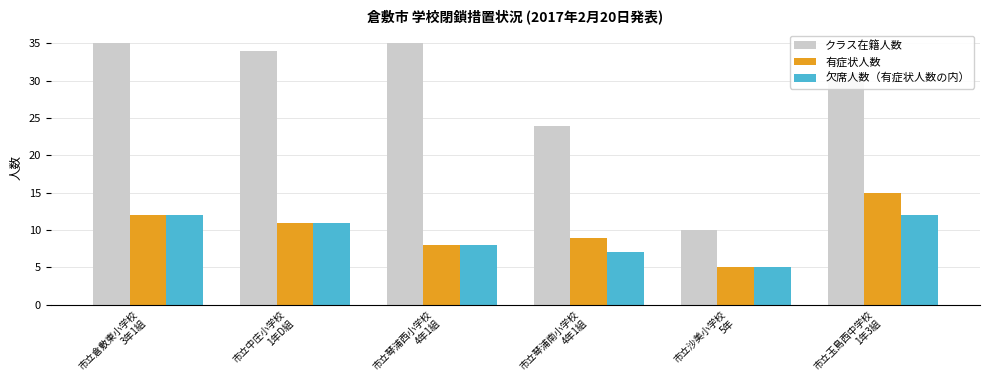

Which series has the largest total across all categories?

クラス在籍人数